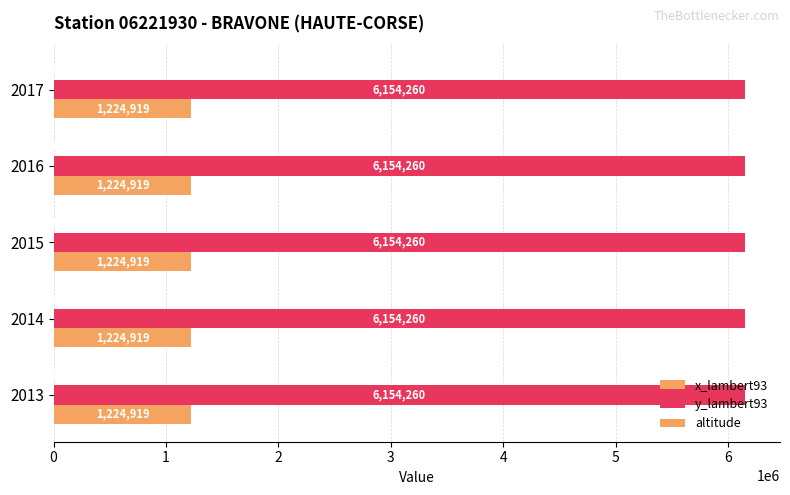

Between 2013 and 2017, which is larger?

2013